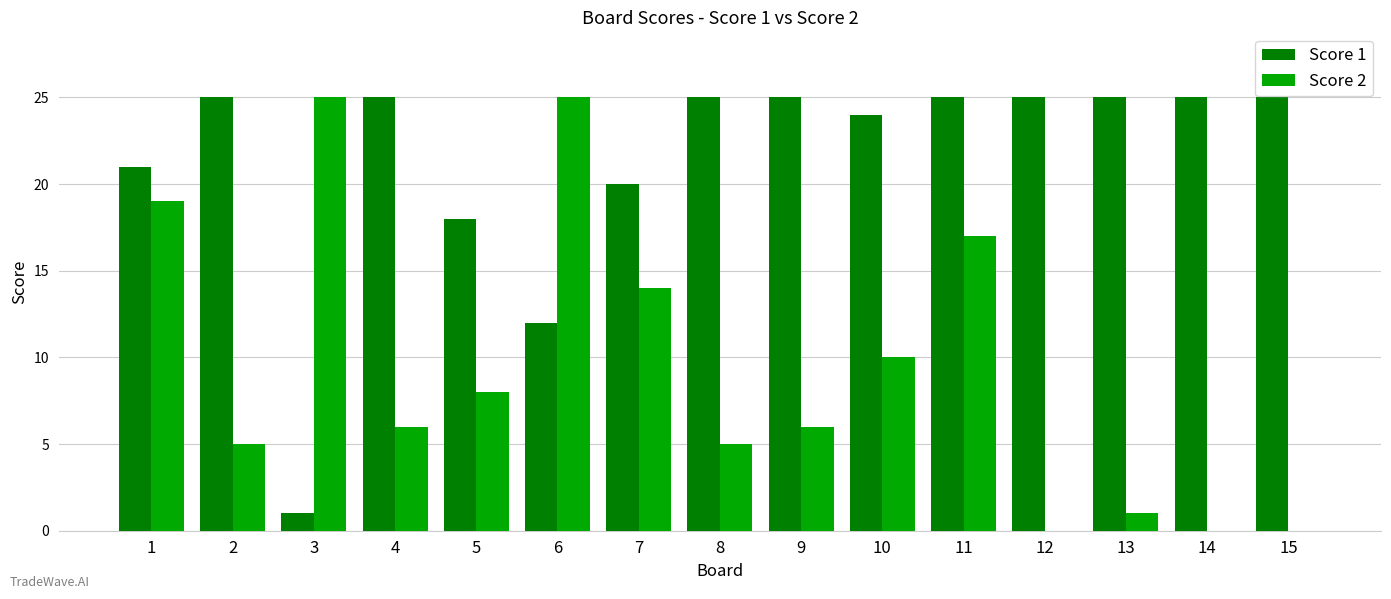

Is the value of Score 1 at 5 greater than the value of Score 2 at 15?

Yes